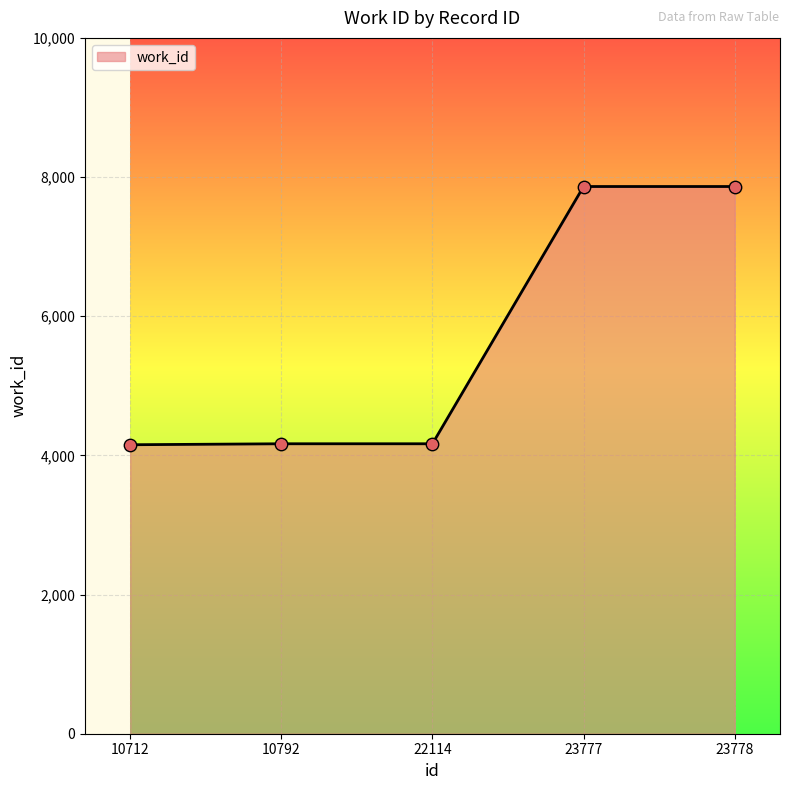

What is the ratio of the value at 22114 to the value at 10792?

1.0